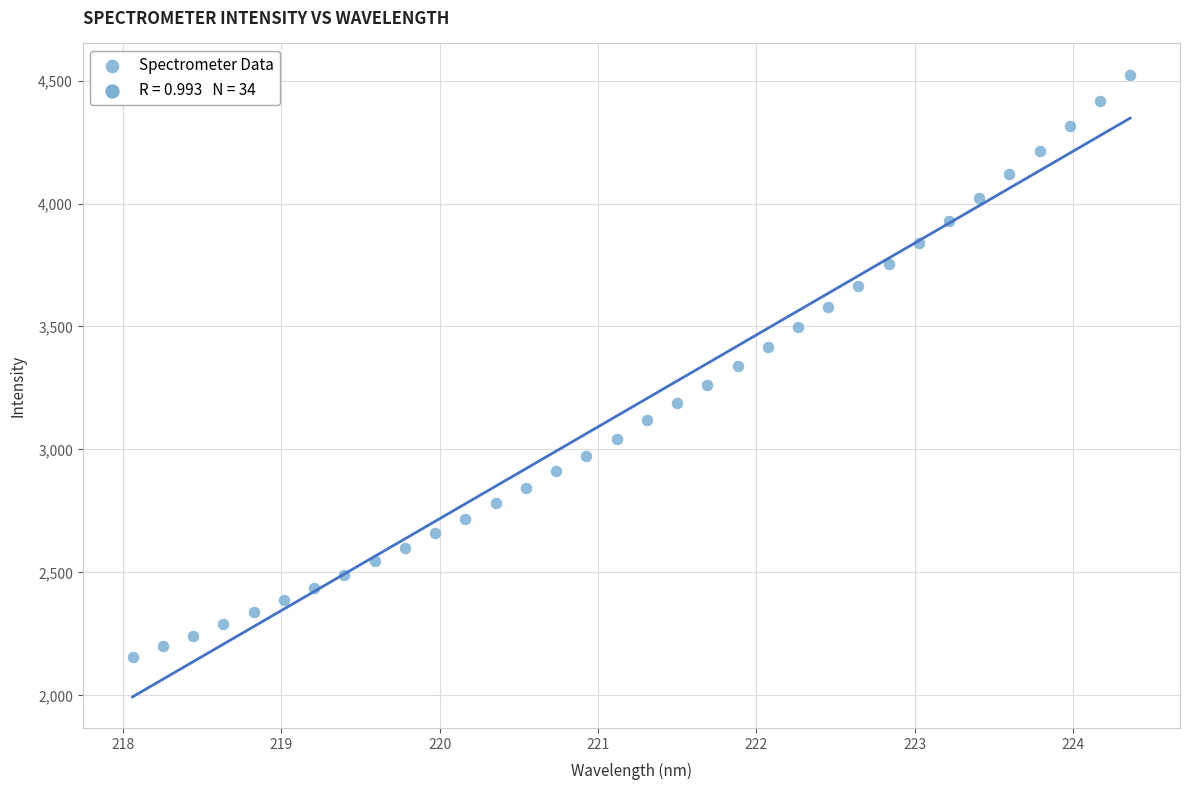

What is the range of X values (max minus min)?

6.3